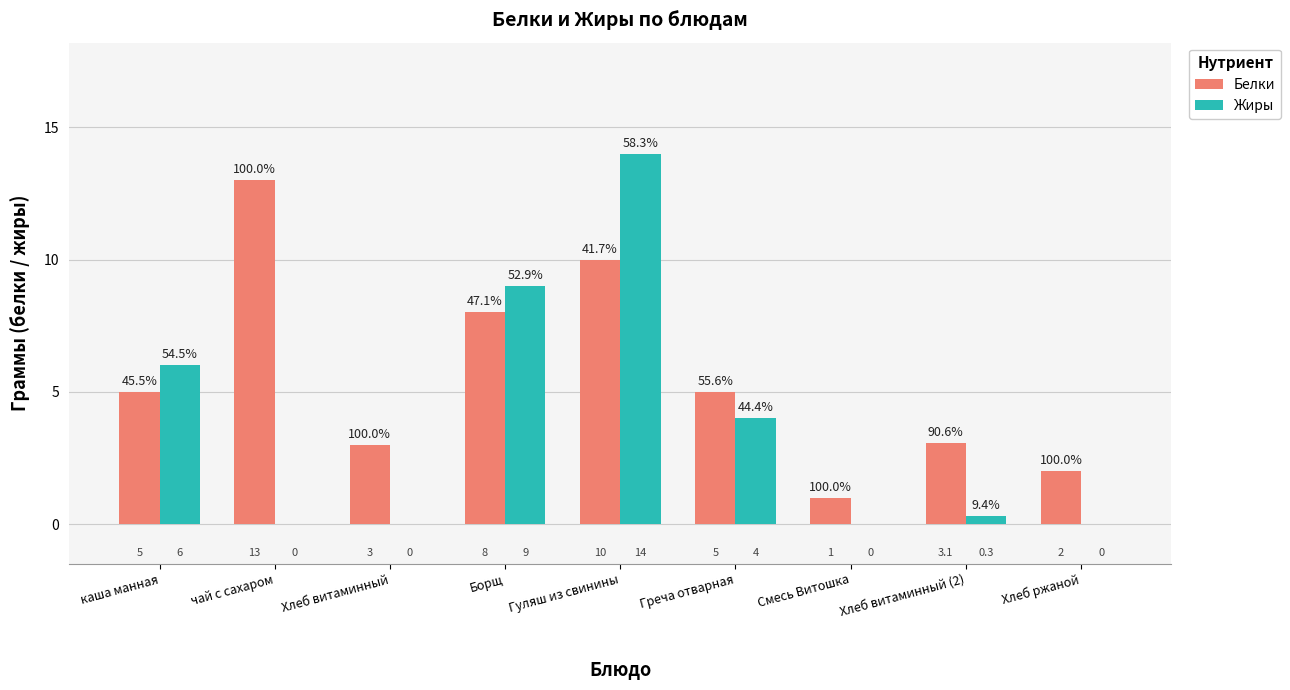

What value does the Белки series have at Хлеб витаминный?

3.0